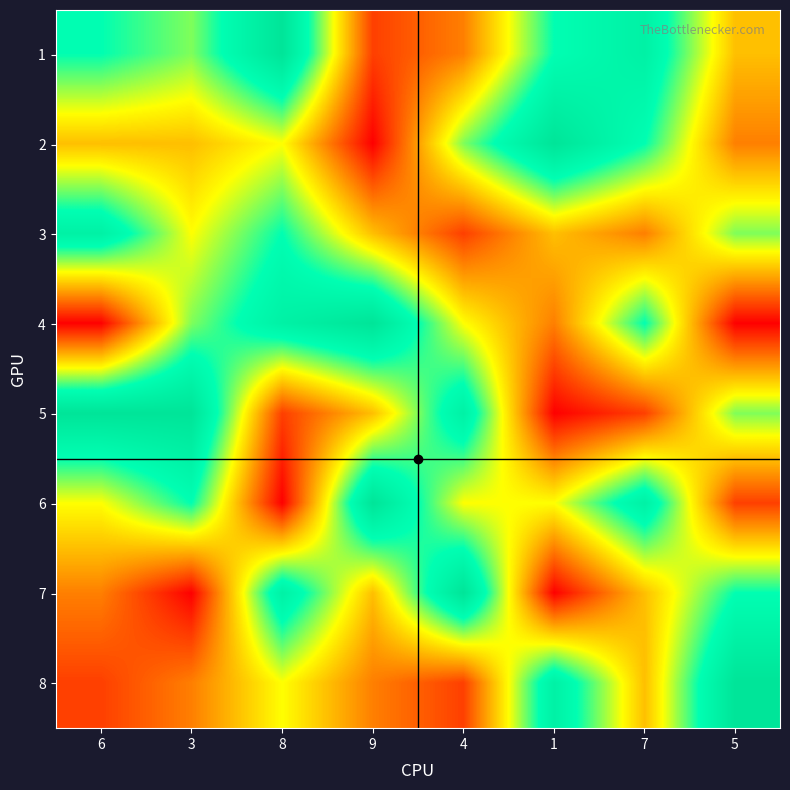

Rank the series at 8 from lowest to highest value.

6, 5, 2, 8, 3, 4, 7, 1